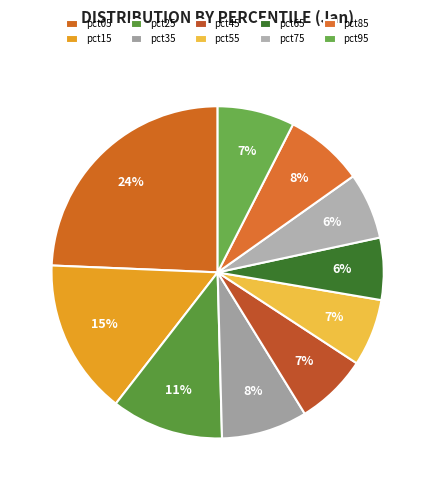

Which has a higher value, pct75 or pct45?

pct45